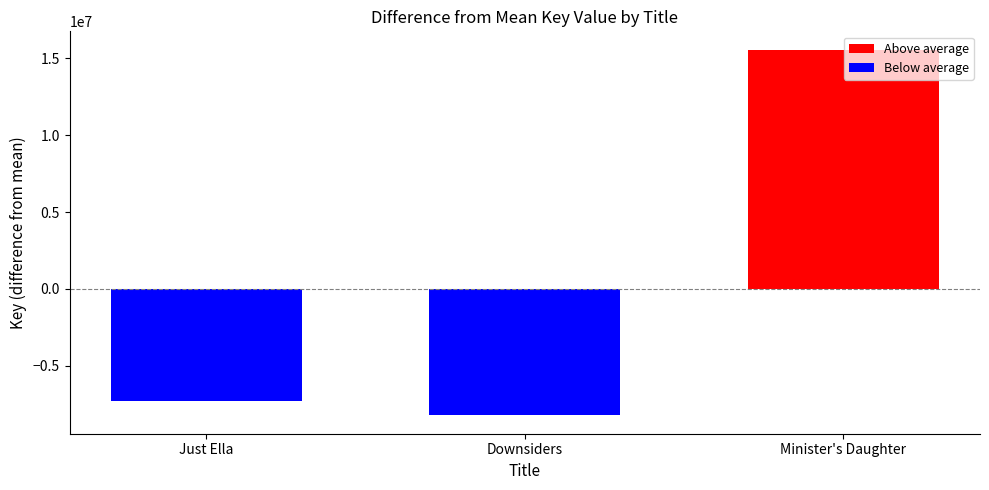

Rank the categories by value from lowest to highest.

Downsiders, Just Ella, Minister's Daughter